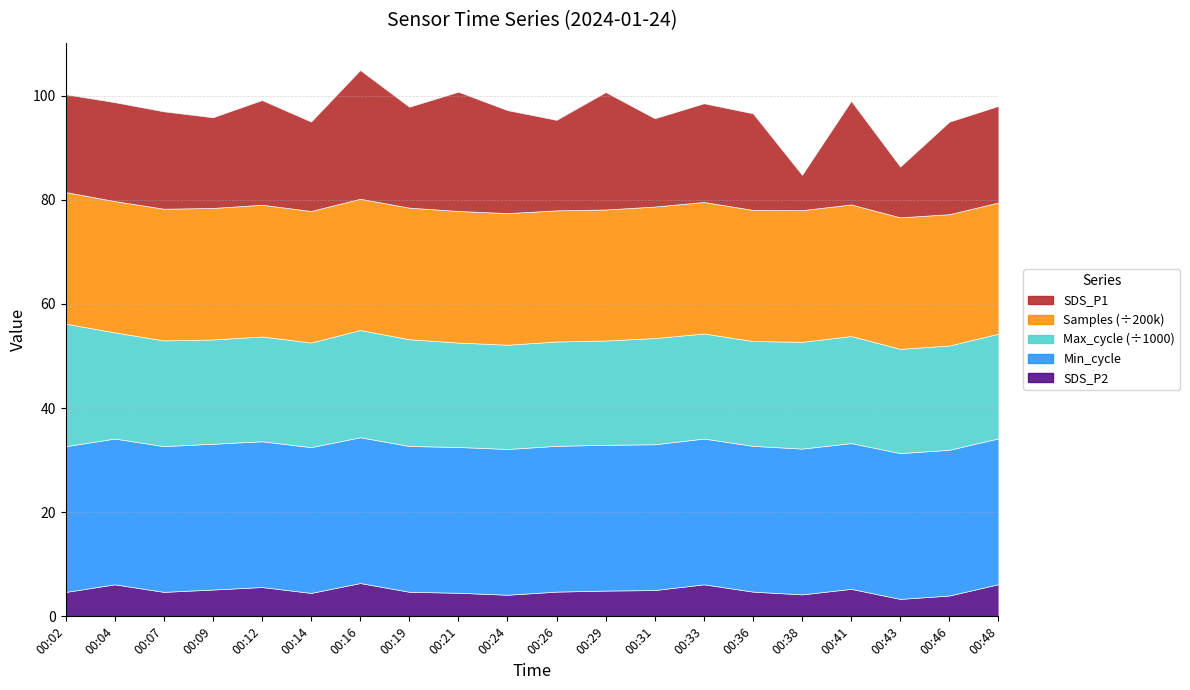

What is the difference between the maximum and minimum values in the SDS_P2 series?

3.1